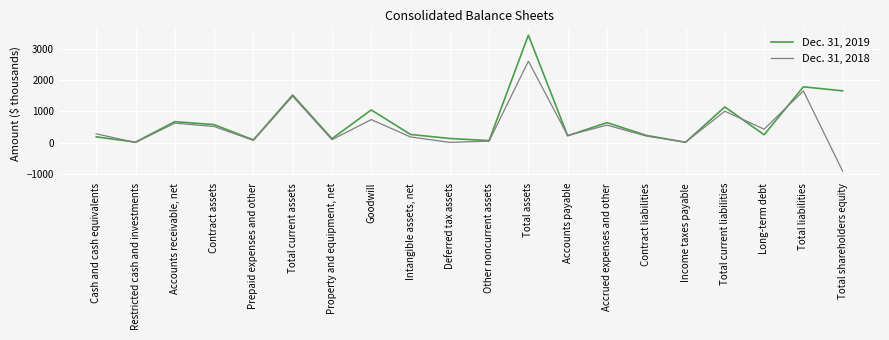

True or false: Dec. 31, 2018 and Dec. 31, 2019 cross at least once.

True